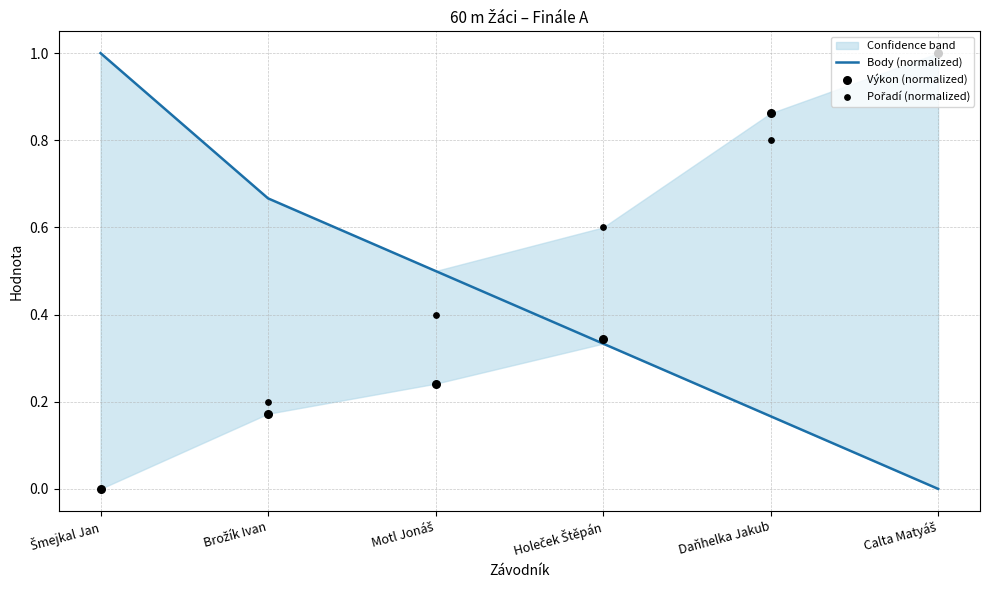

Which series reaches the minimum Y coordinate?

Body (normalized)